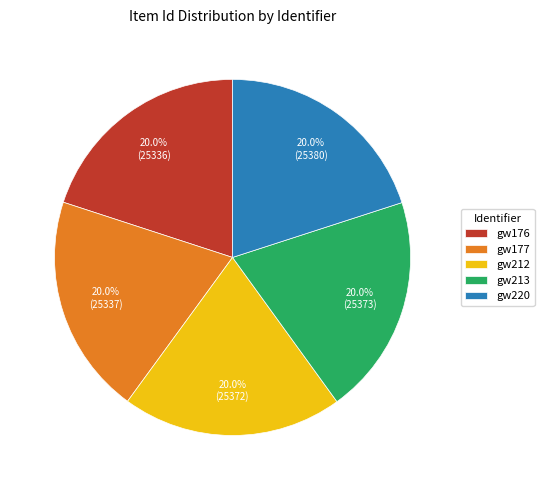

To the nearest percent, what is the combined percentage of gw176 and gw213?

40%